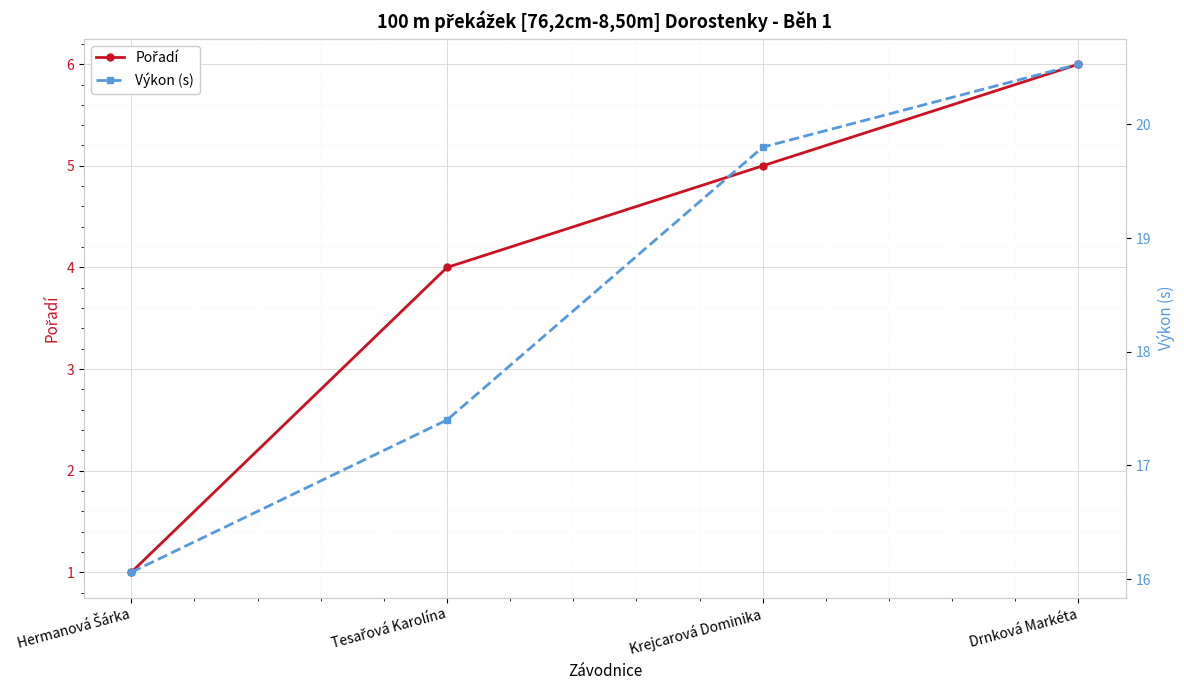

What is the total value across all series at Drnková Markéta?

26.5